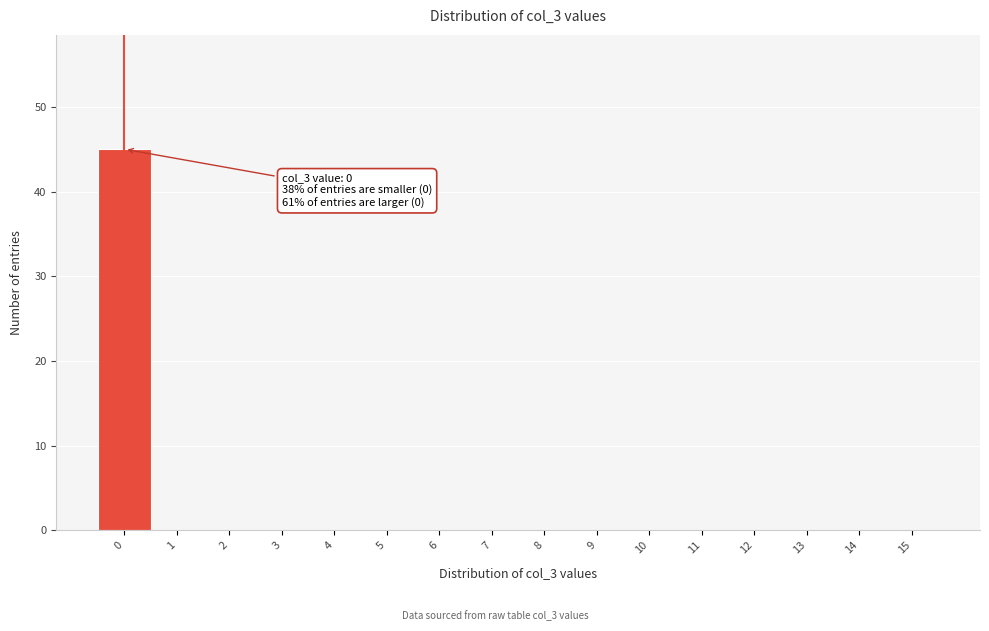

Which range on the x-axis has the tallest bar?

-0.5 to 0.5